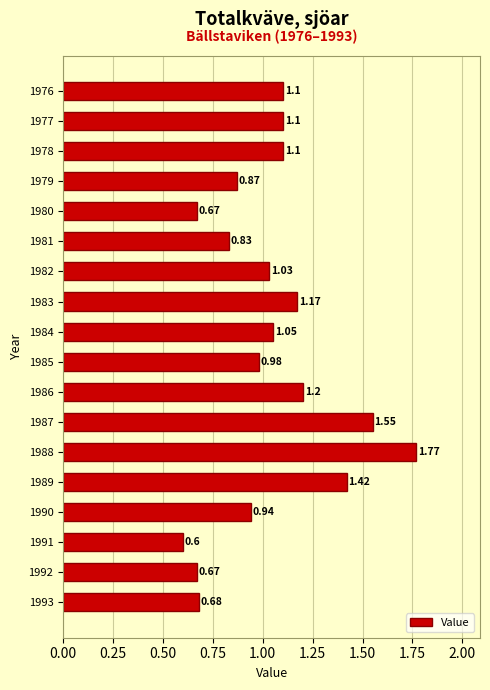

What is the ratio of the value at 1988 to the value at 1987?

1.1